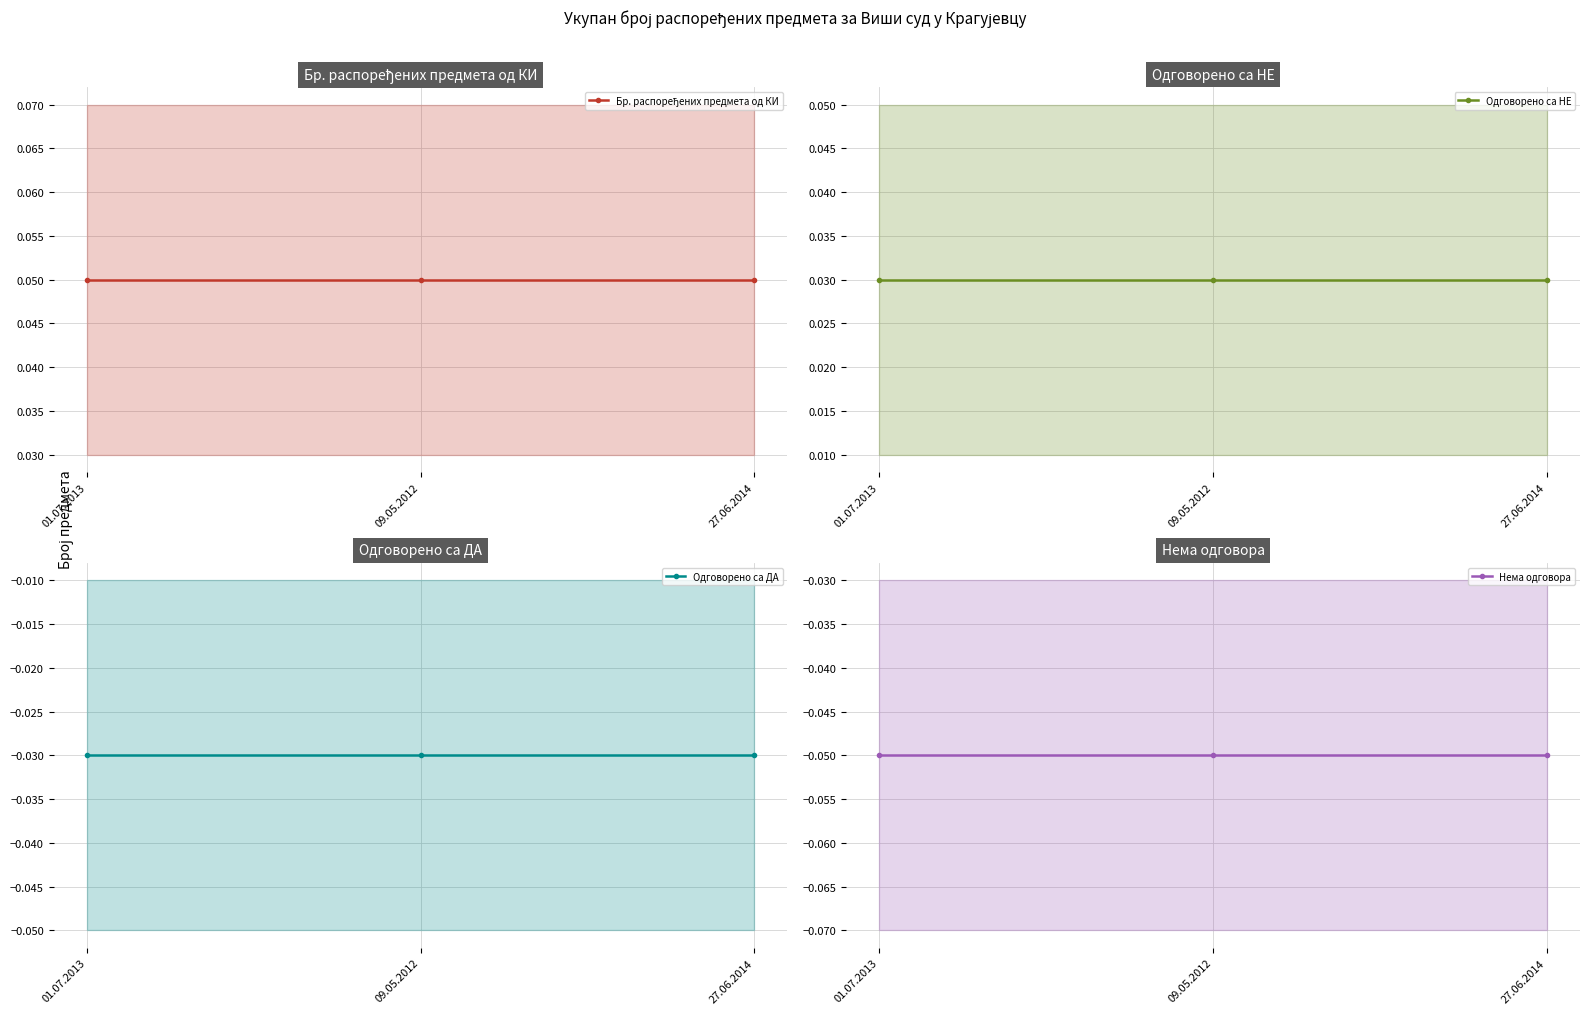

Does the chart display data point markers on the line(s)?

Yes